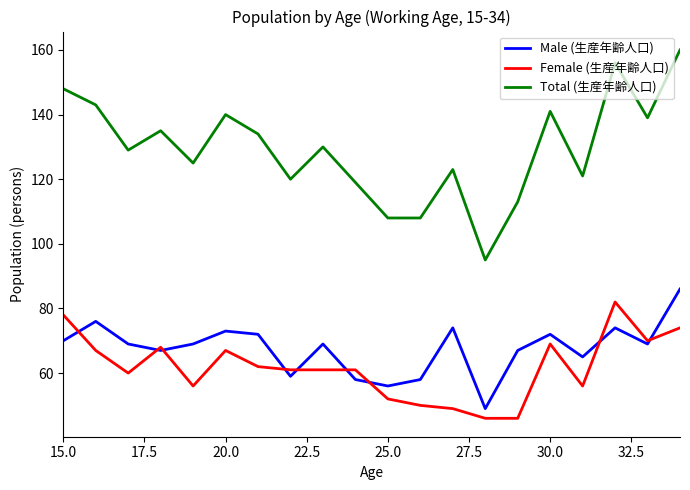

Which series has the largest total across all categories?

Total (生産年齢人口)